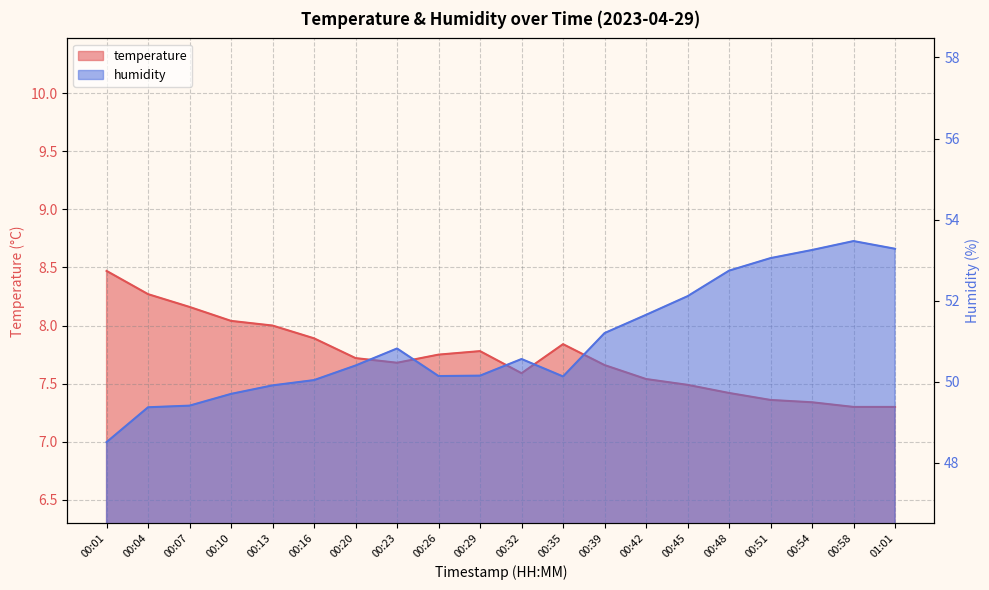

What is the label of the 17th point from the left?

00:51